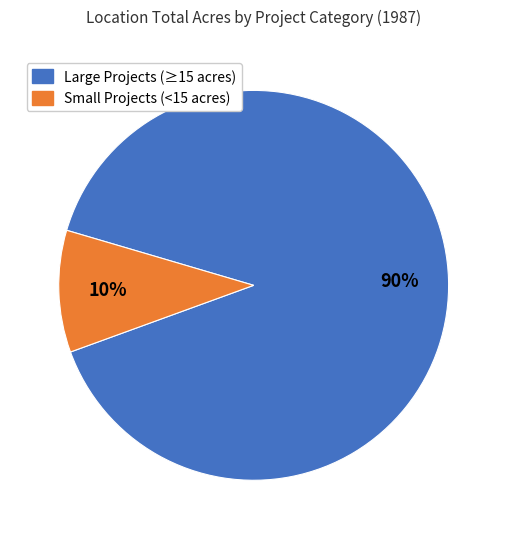

To the nearest percent, what is the average slice percentage?

50%